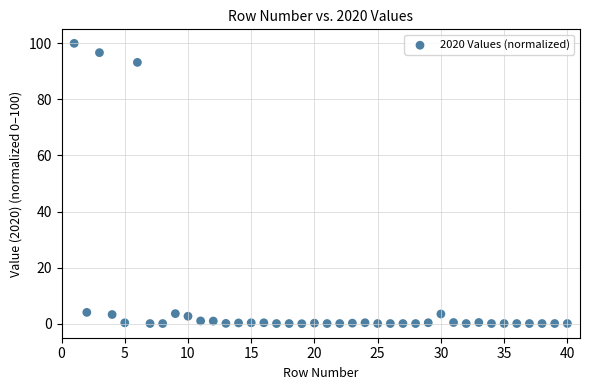

What is the range of X values (max minus min)?

39.0